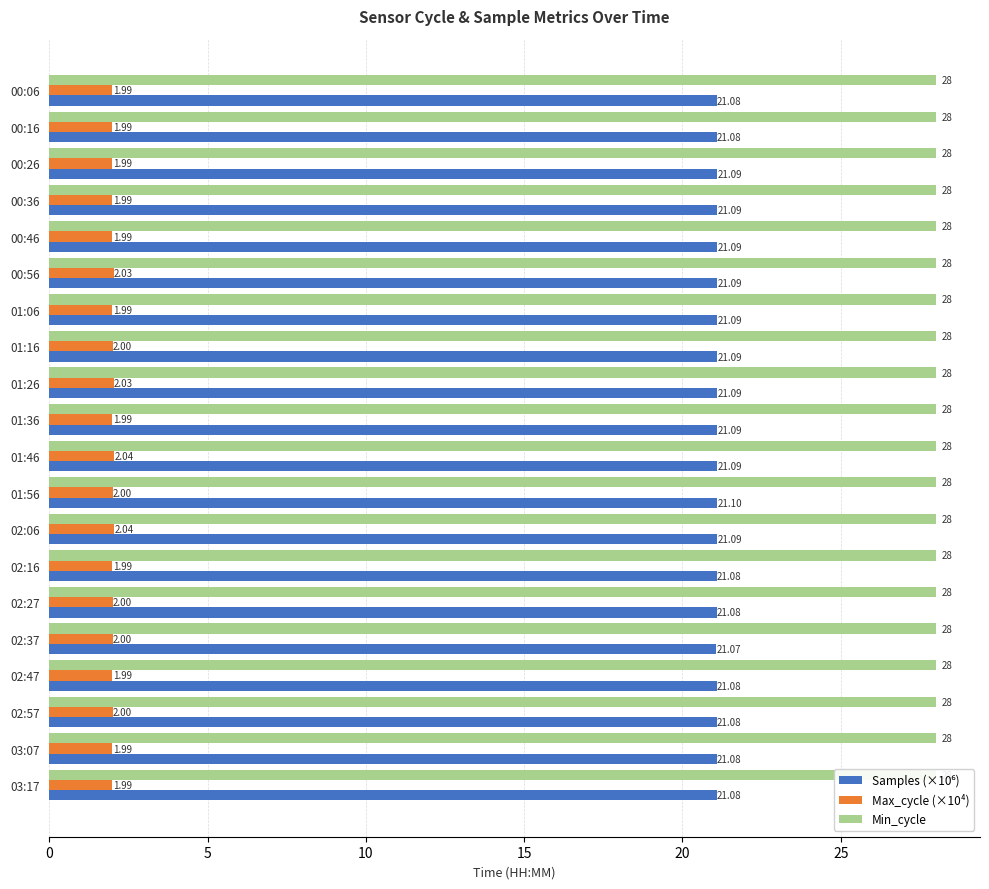

Are the bars horizontal?

Yes